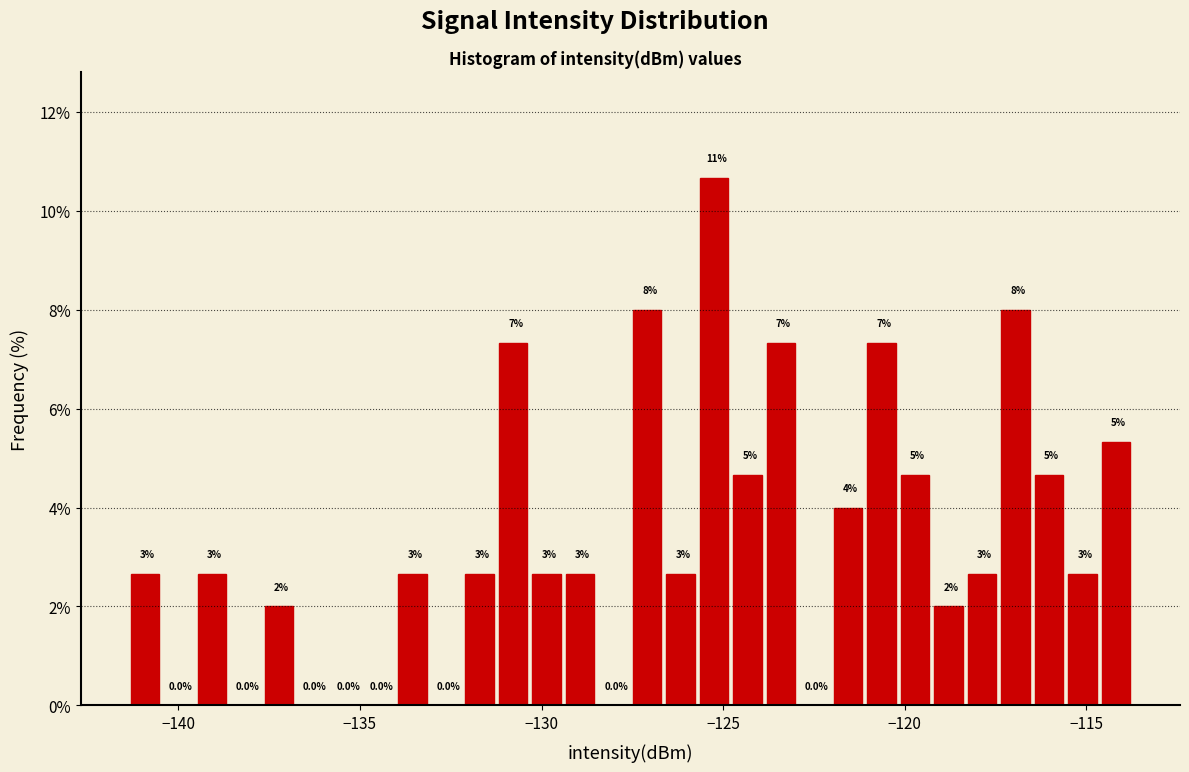

Around what value on the x-axis is the tallest bar? Give the approximate position of its centre, as read against the axis.

-125.5